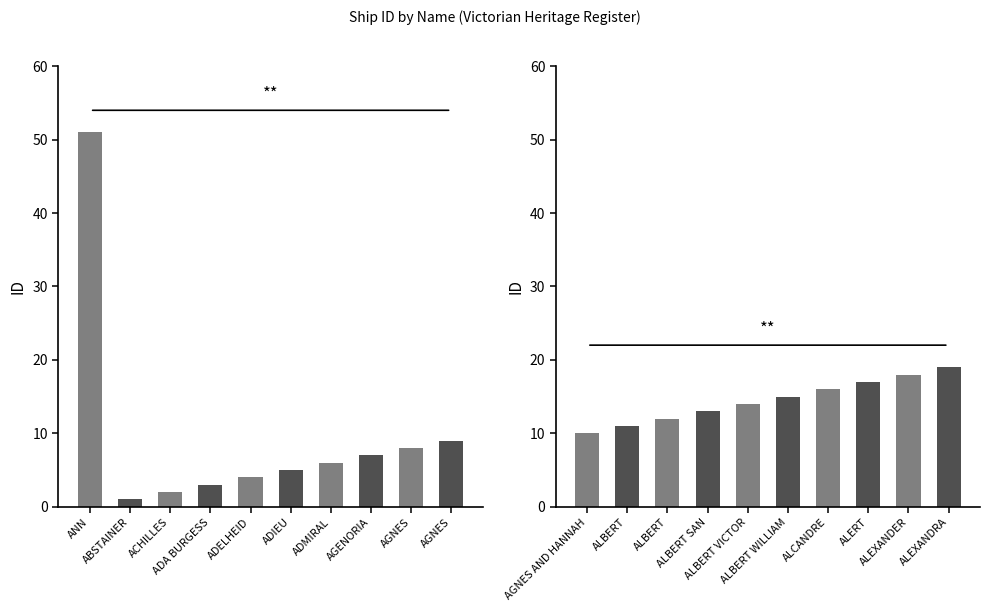

What is the label of the 17th bar from the left?

ALCANDRE